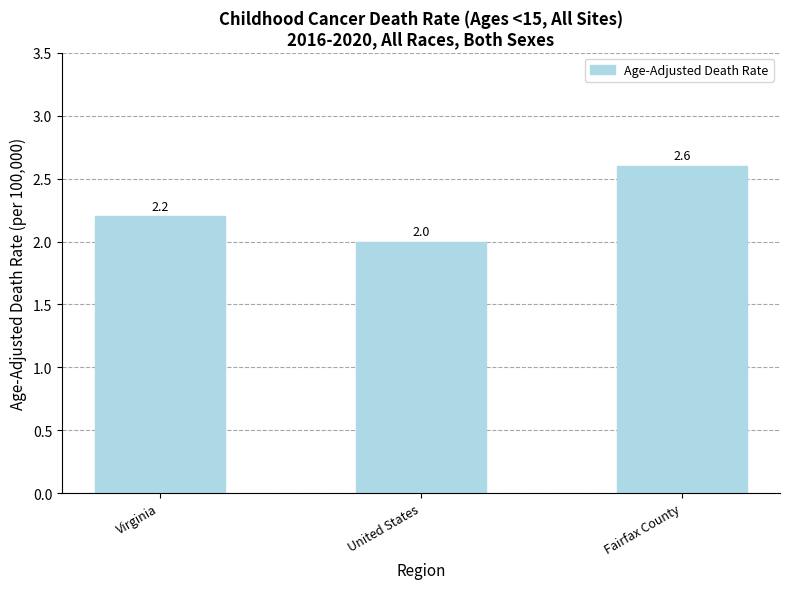

What is the difference between the maximum and minimum values?

0.6